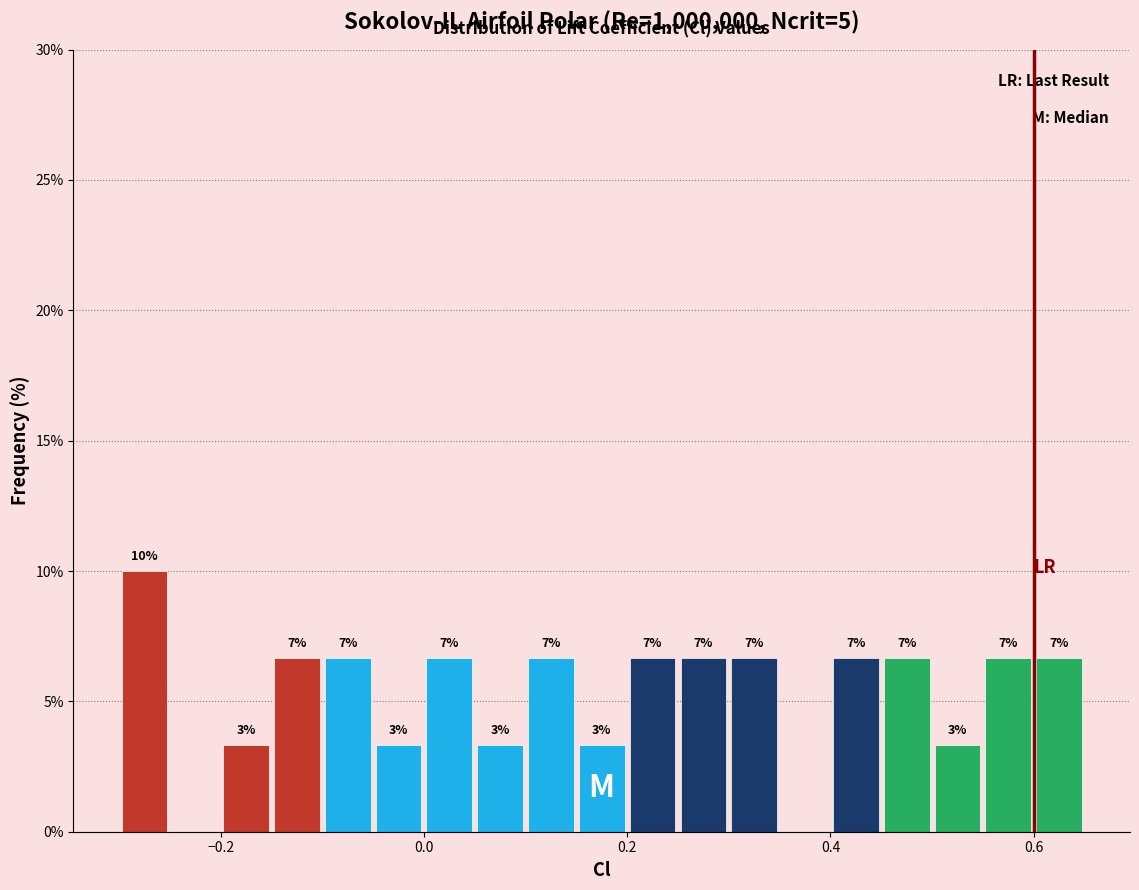

Read against the x-axis, roughly where is the centre of the tallest bar?

-0.28